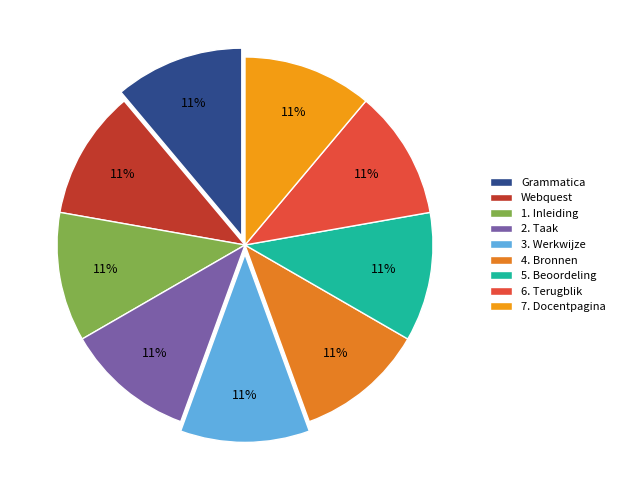

Count the number of slices in the pie.

9